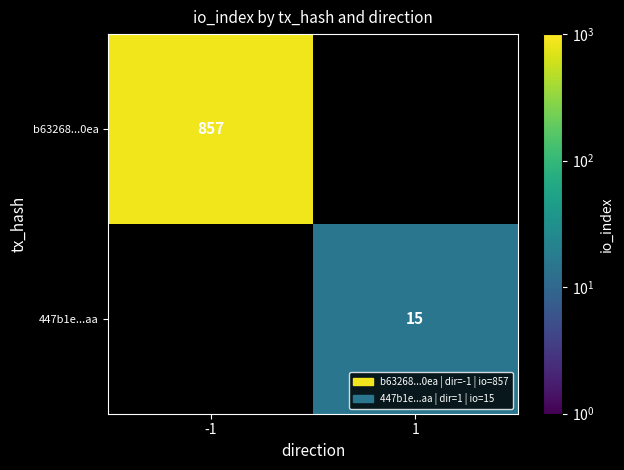

Is it true that 447b1e...aa equals 15 at 1?

True